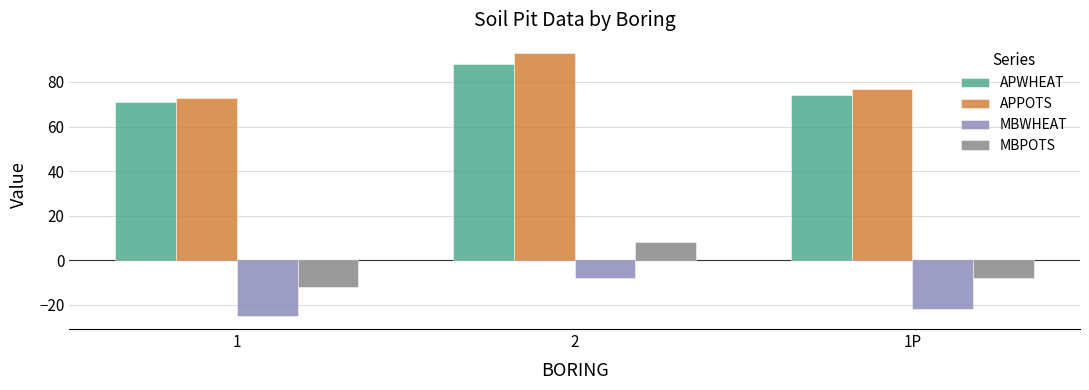

Which series has the largest total across all categories?

APPOTS